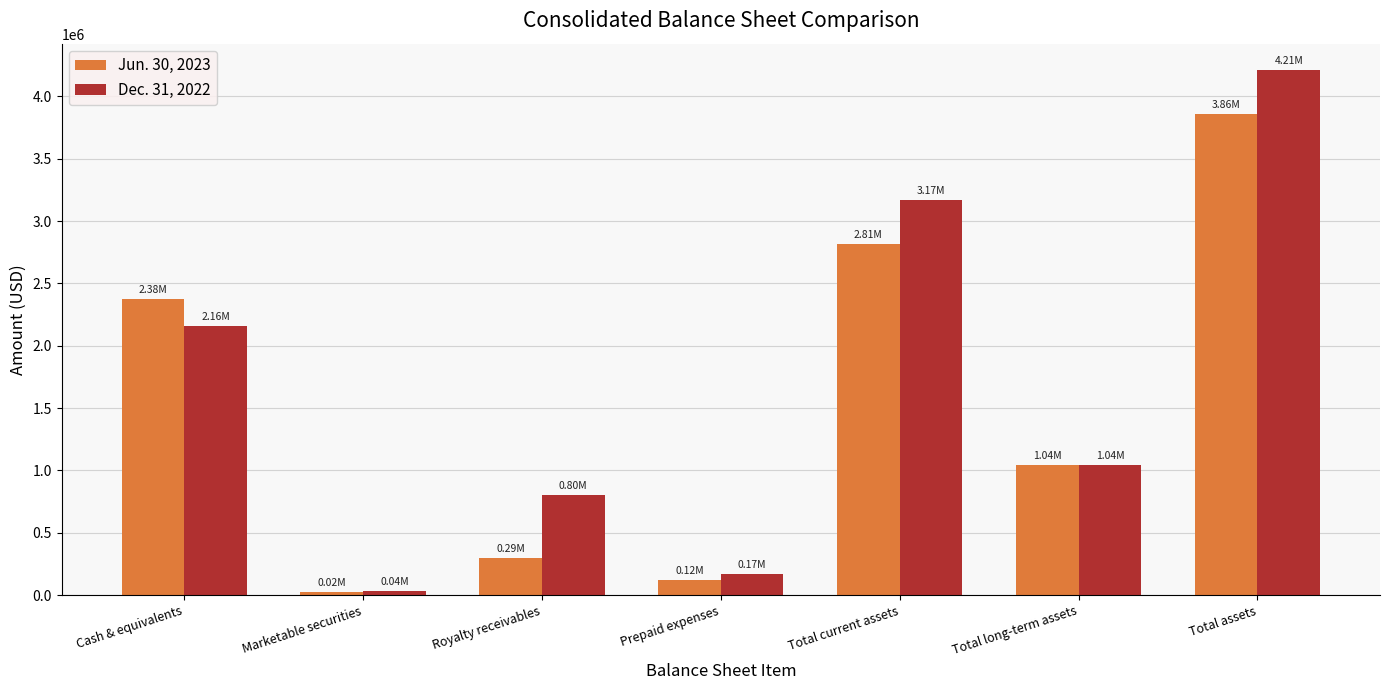

Rank the series by their maximum value, from lowest to highest.

Jun. 30, 2023, Dec. 31, 2022